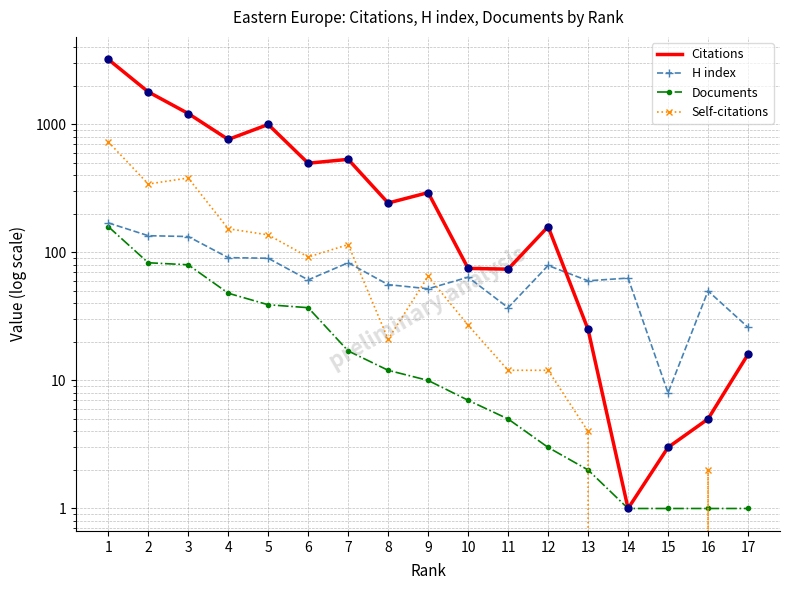

At how many categories does at least one series exceed 2398?

1